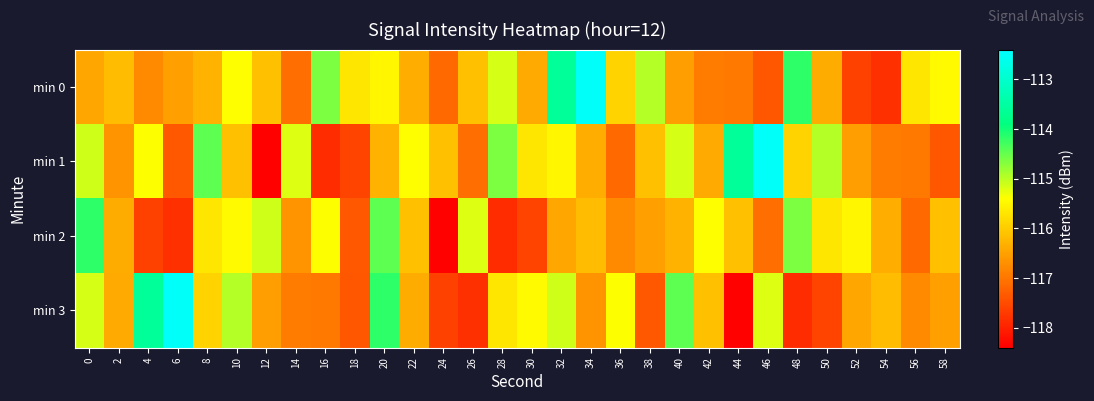

What is the minimum value shown in the chart?

-118.4